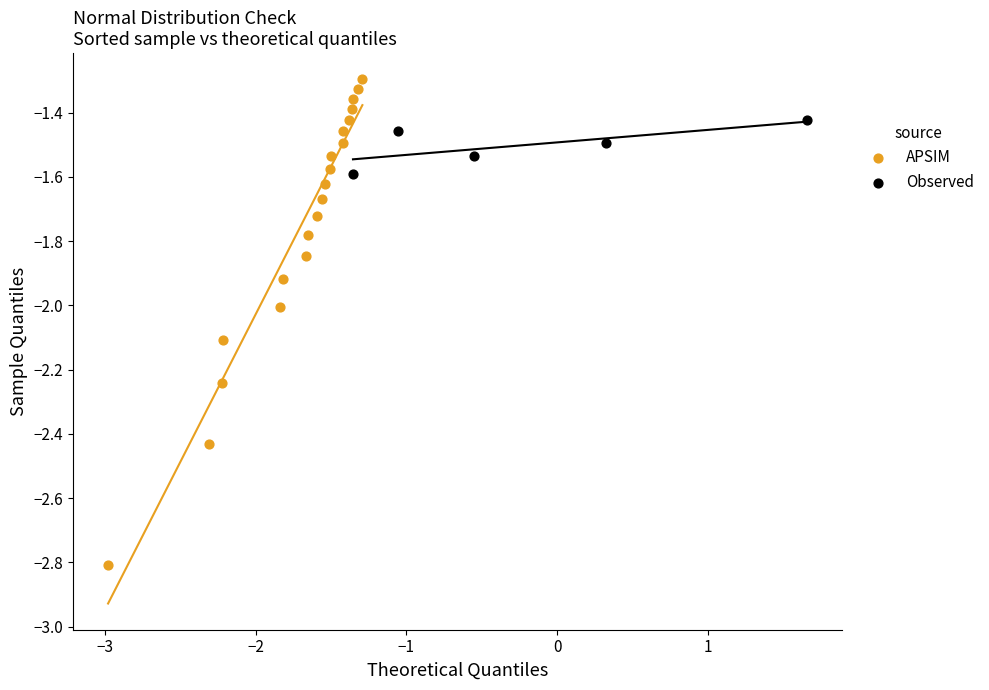

Which series contains the lowest Y value?

APSIM